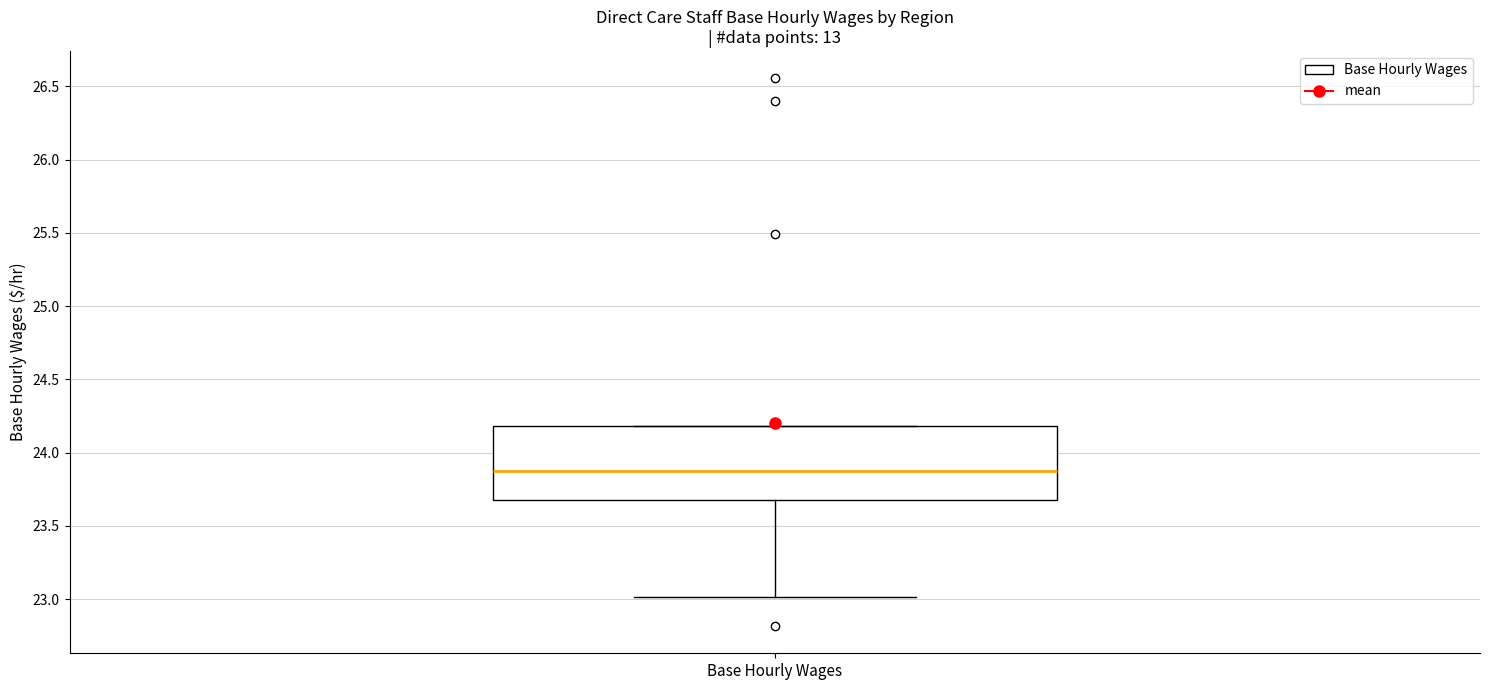

Transcribe this box plot: give where the median line is, the range the box spans, and where the two whiskers end, as read against the y-axis. The values are not printed on the chart, so give them approximately, as read against the axis.

median 23.9, box 23.7 to 24.2, whiskers 23.0 to 24.2